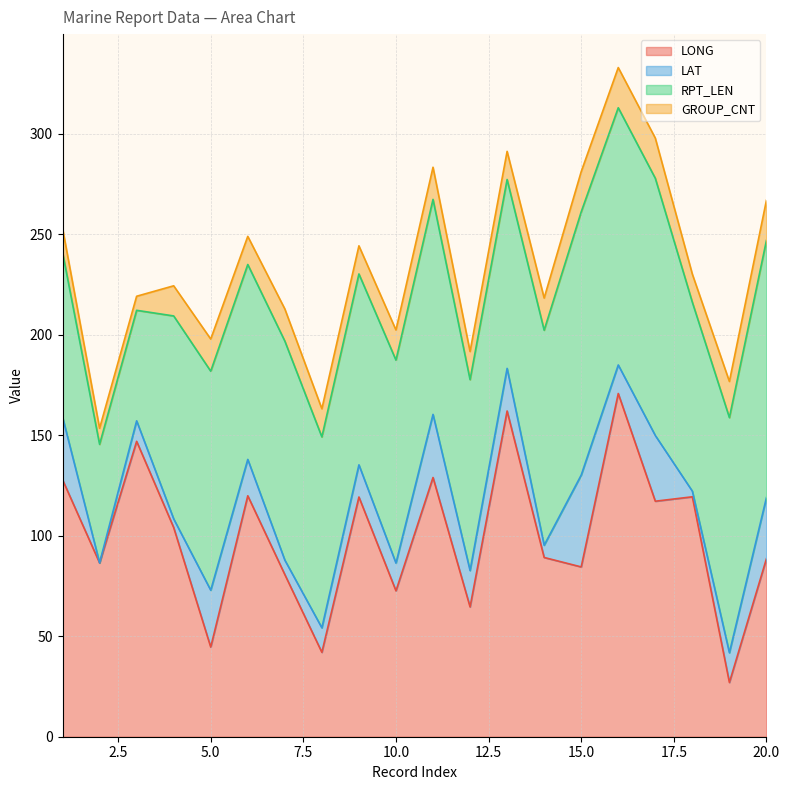

True or false: LAT has a value of 51.7 at 1.

False